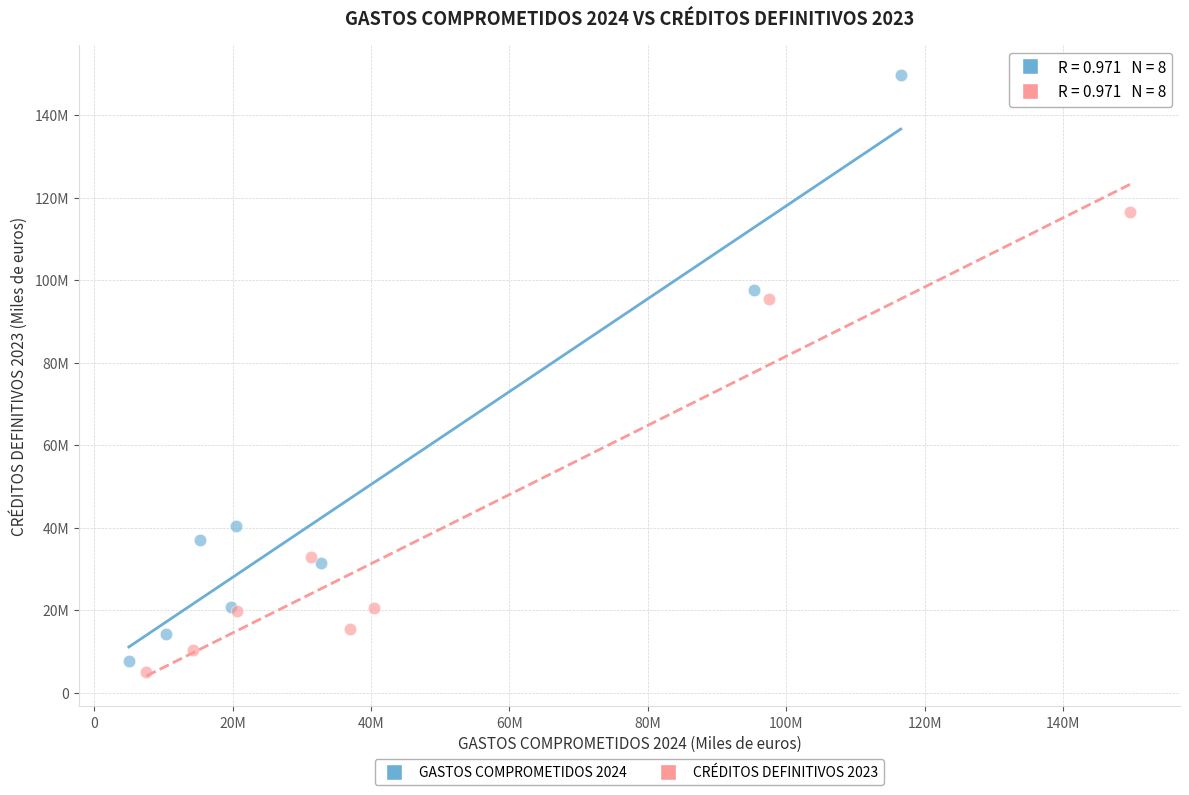

What are all the series names shown in the legend?

GASTOS COMPROMETIDOS 2024, CRÉDITOS DEFINITIVOS 2023